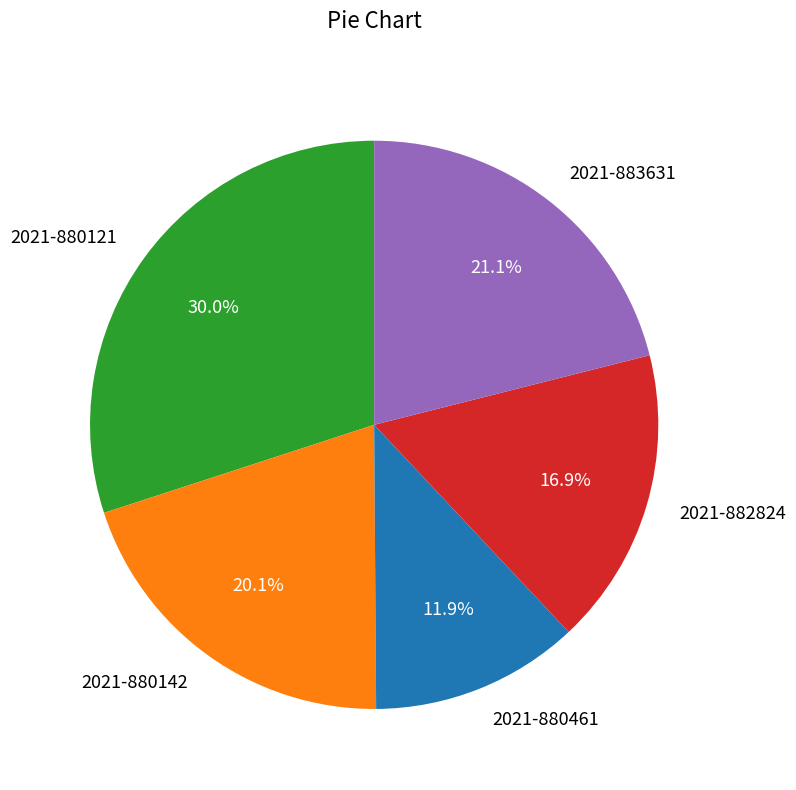

The 2021-882824 slice represents 6% of the pie. True or false?

False